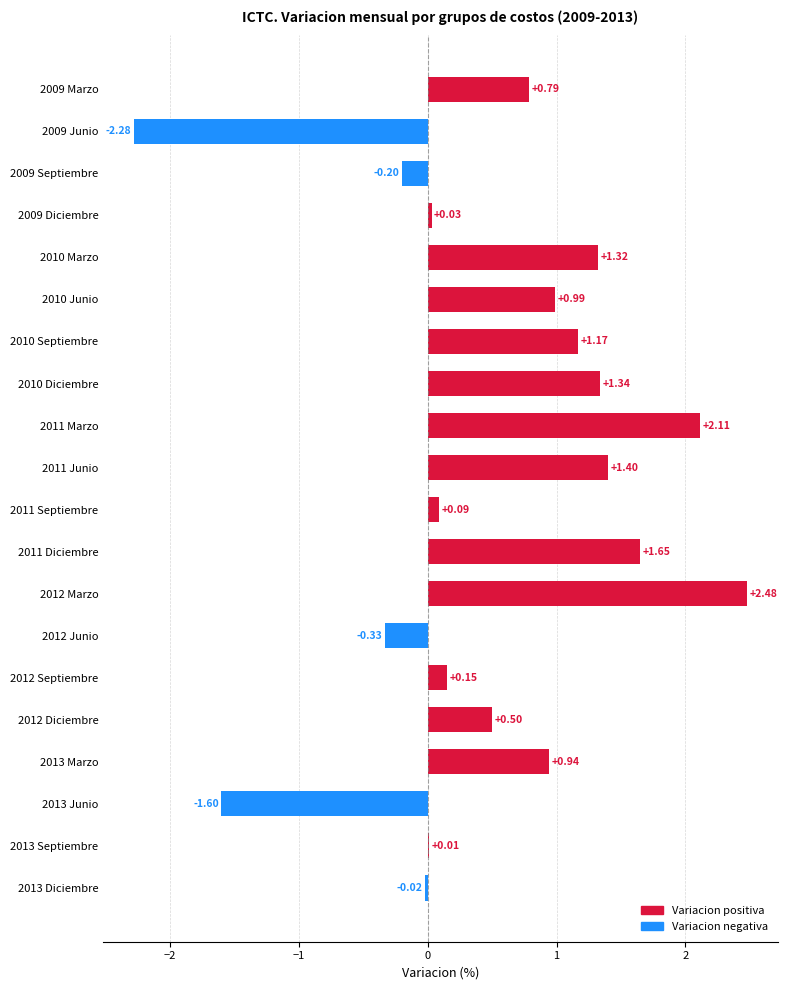

What is the change in value from 2013 Junio to 2013 Septiembre?

+1.6